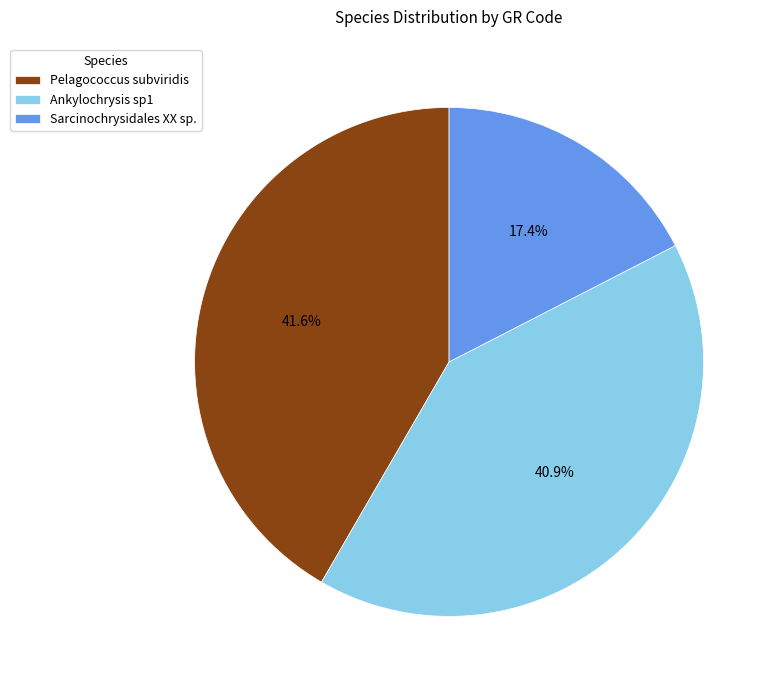

Do Sarcinochrysidales XX sp. and Ankylochrysis sp1 together represent more than half of the pie?

Yes